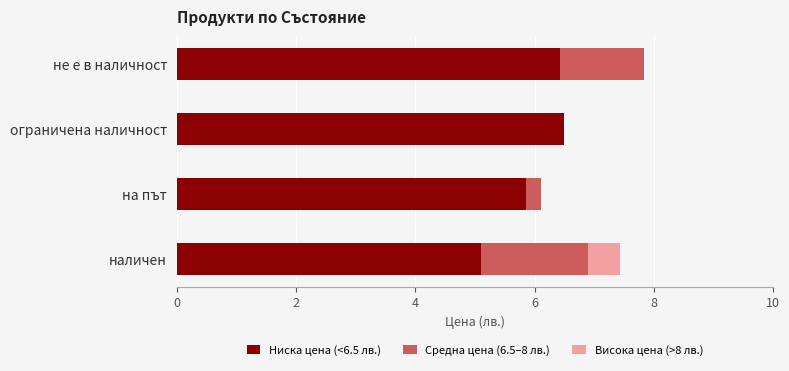

The value of Ниска цена (<6.5 лв.) at ограничена наличност is 2.2. True or false?

False